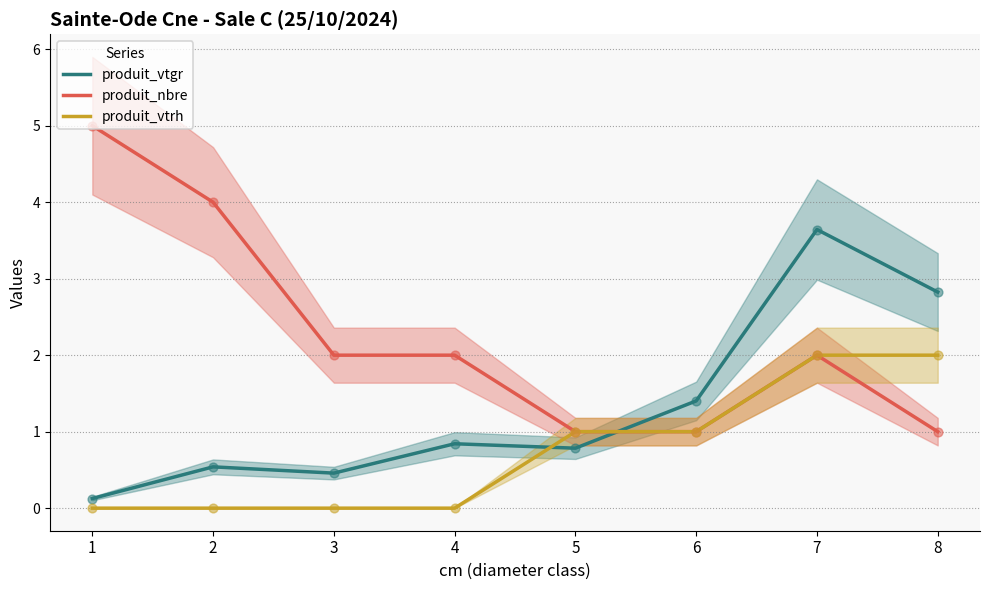

Is the value of produit_vtgr at 2 greater than the value of produit_vtrh at 5?

No